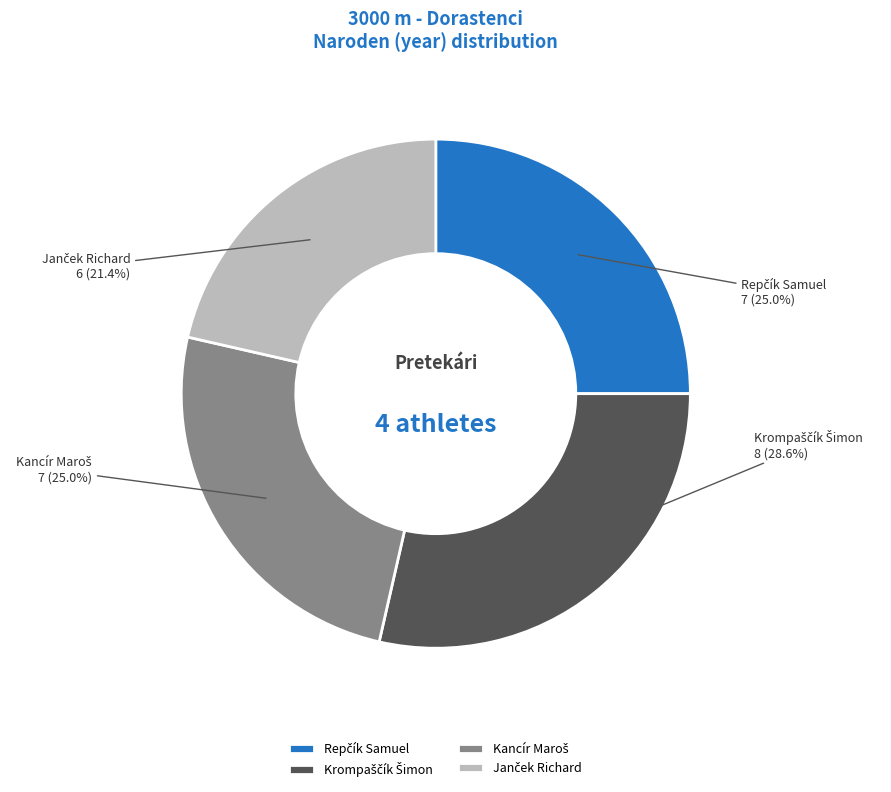

Does any single category account for the majority?

No